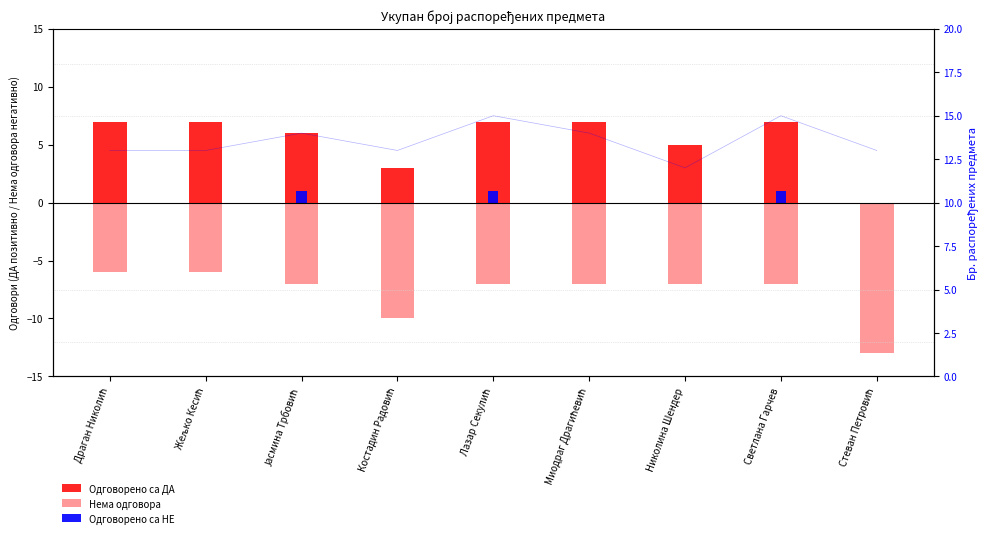

At Јасмина Трбовић, list the series in order from smallest to largest.

Нема одговора, Одговорено са НЕ, Одговорено са ДА